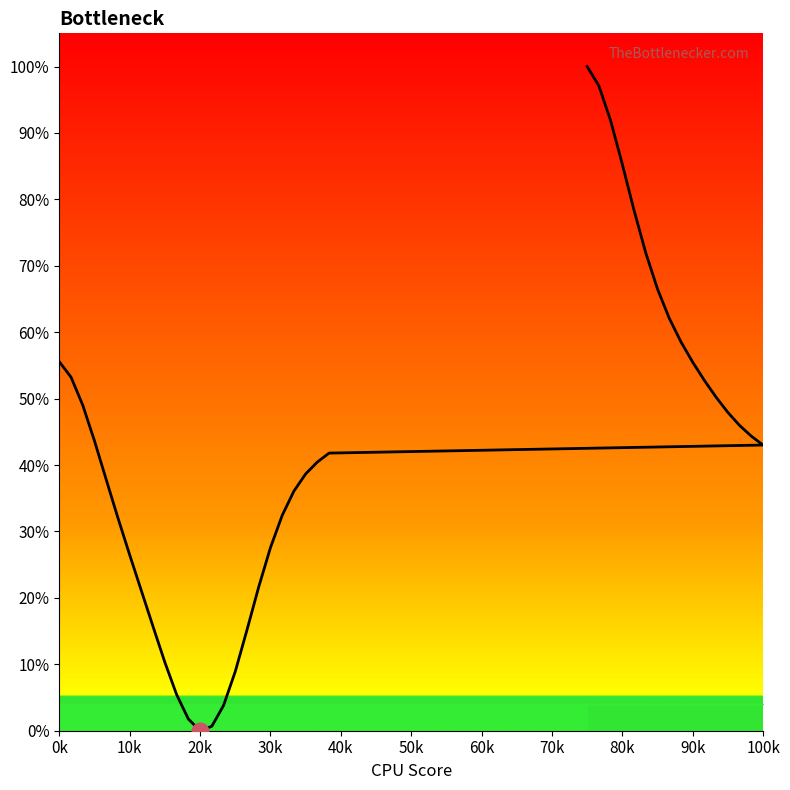

Count the number of values greater than 0.

39